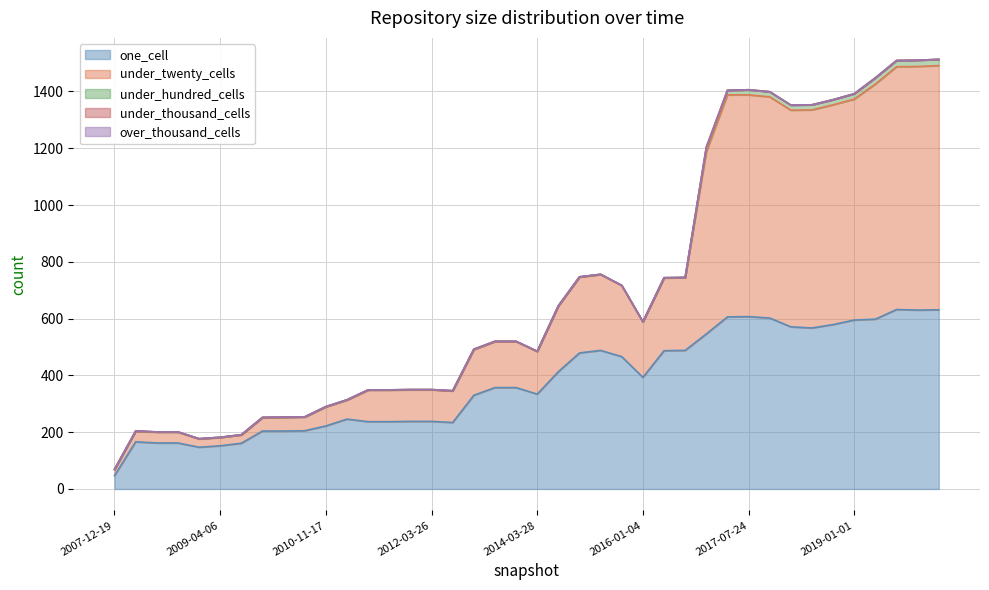

True or false: under_hundred_cells and under_thousand_cells intersect in this chart.

False